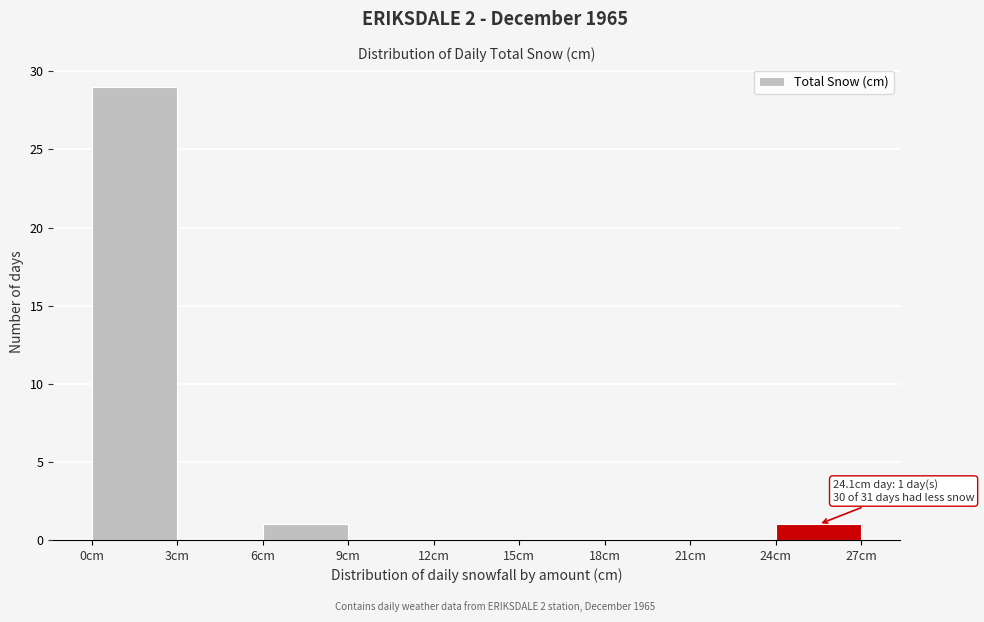

Which range on the x-axis has the tallest bar?

0 to 3